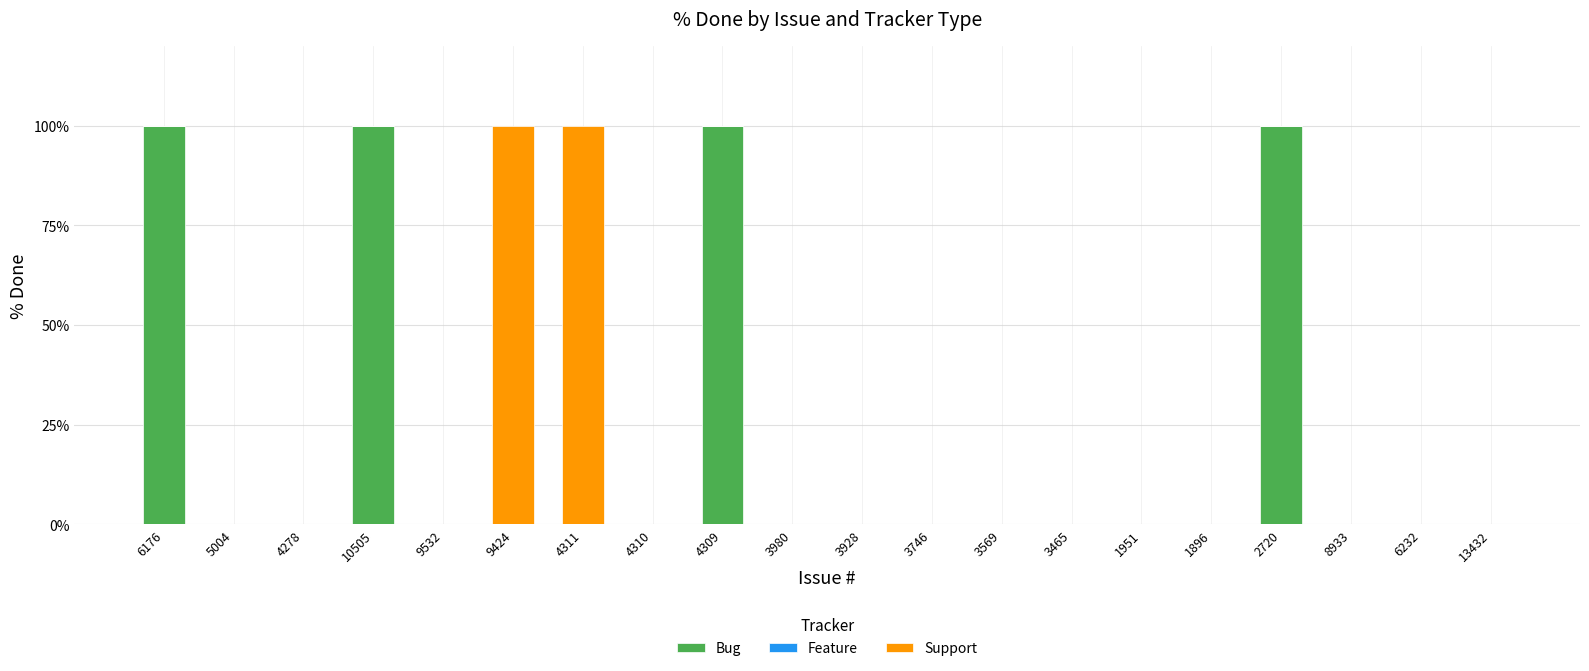

The Bug series shows 0 at 3980. True or false?

True